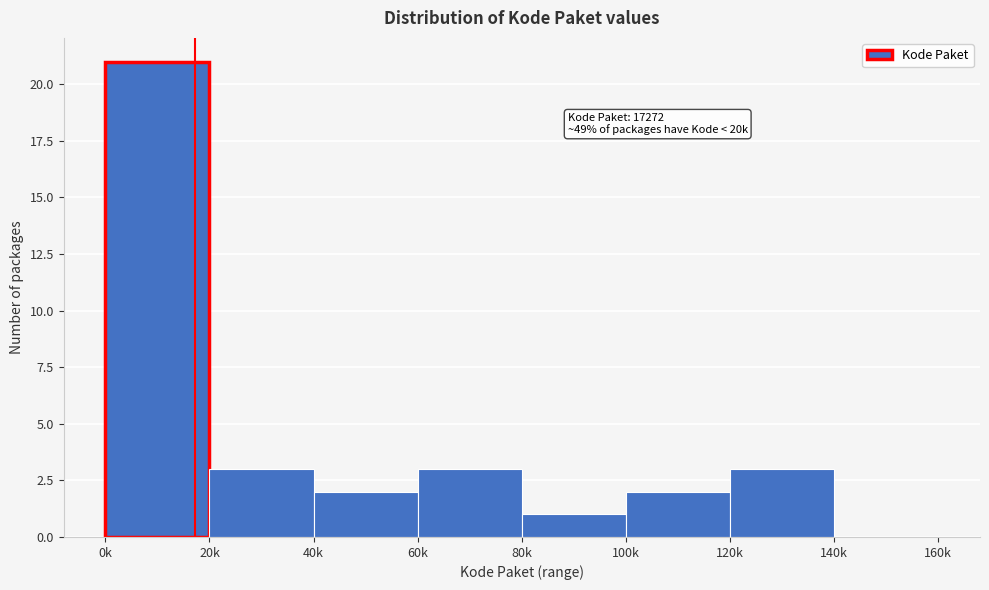

Reading left to right, transcribe all the data shown in this chart.

0k=21	20k=3	40k=2	60k=3	80k=1	100k=2	120k=3	140k=0